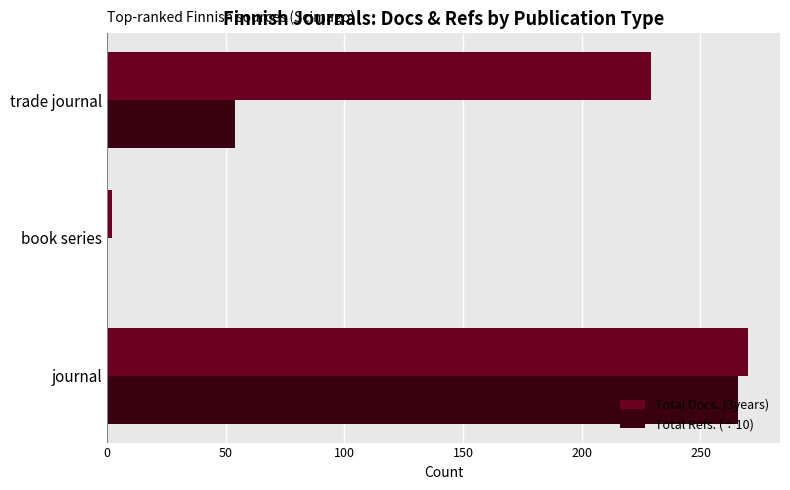

What is the sum of the Total Refs. (÷10) values at trade journal and journal?

320